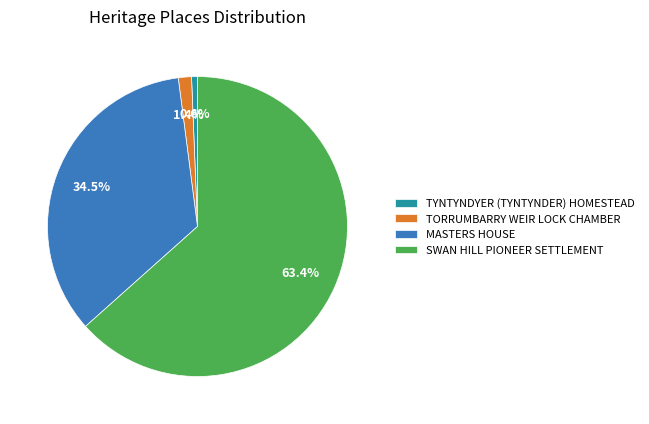

What percentage is the SWAN HILL PIONEER SETTLEMENT slice, to the nearest percent?

63%